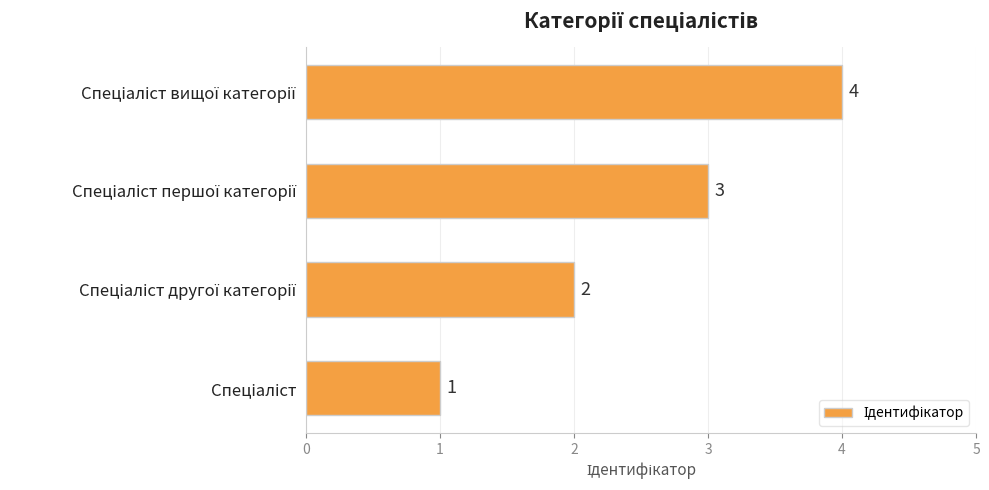

What is the maximum value shown in the chart?

4